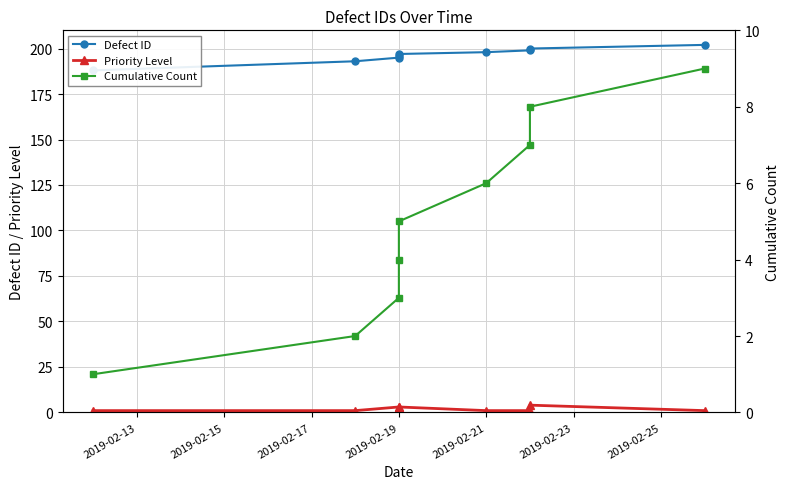

What is the difference between the maximum and minimum values in the Cumulative Count series?

8